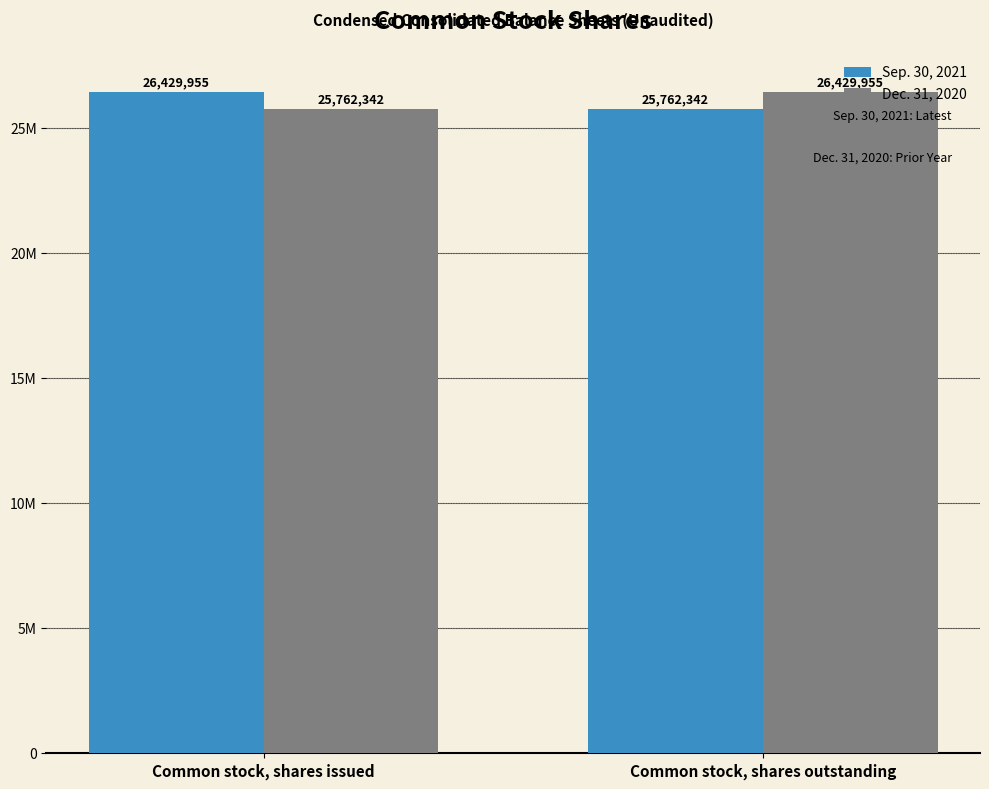

What is the average value of the Sep. 30, 2021 series?

26096148